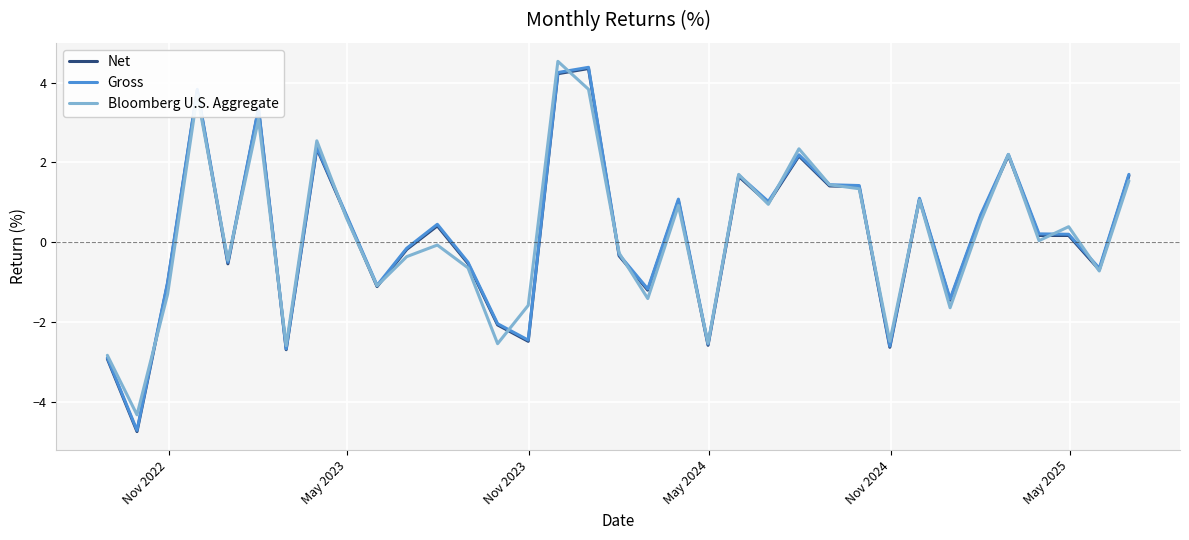

What are all the series names shown in the legend?

Net, Gross, Bloomberg U.S. Aggregate